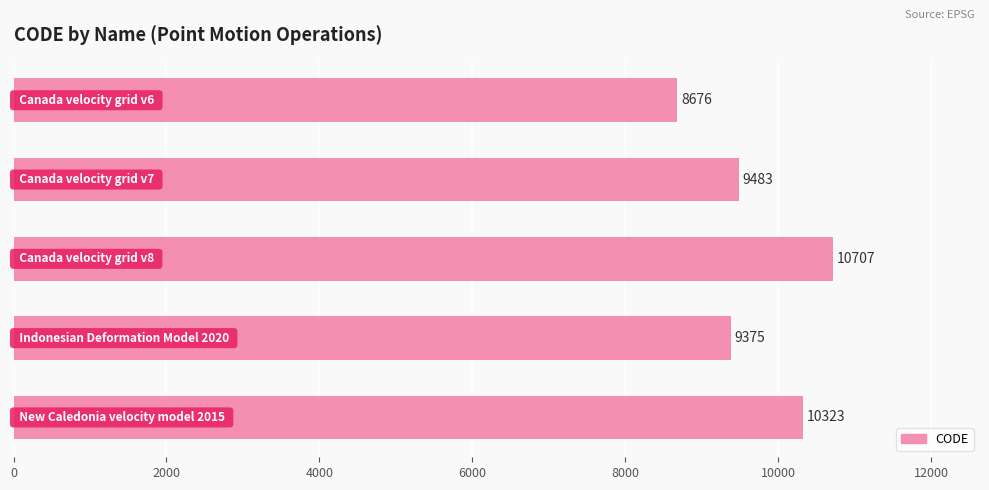

What is the value of the 3rd bar from the top?

10707